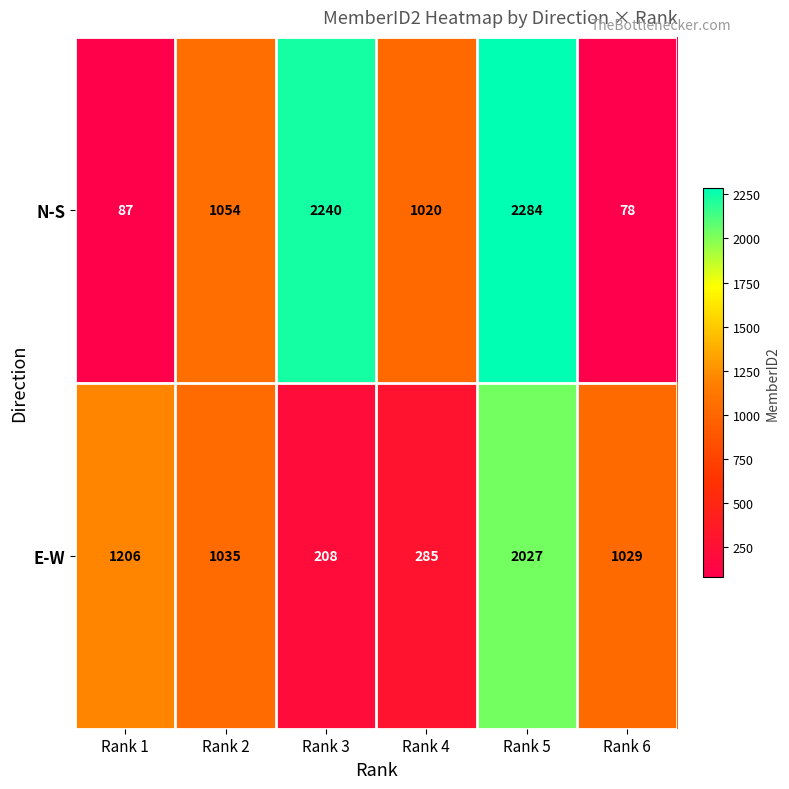

Rank the series by their average value, from lowest to highest.

E-W, N-S